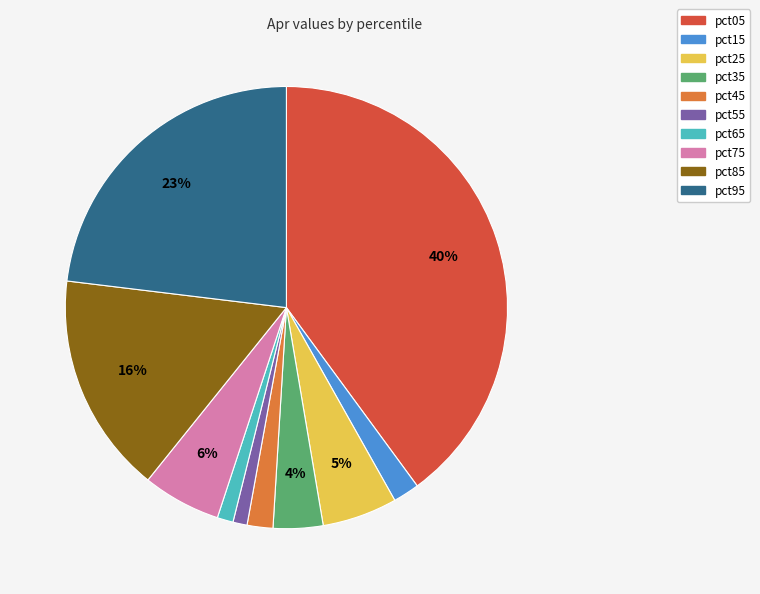

To the nearest percent, what is the average slice percentage?

10%